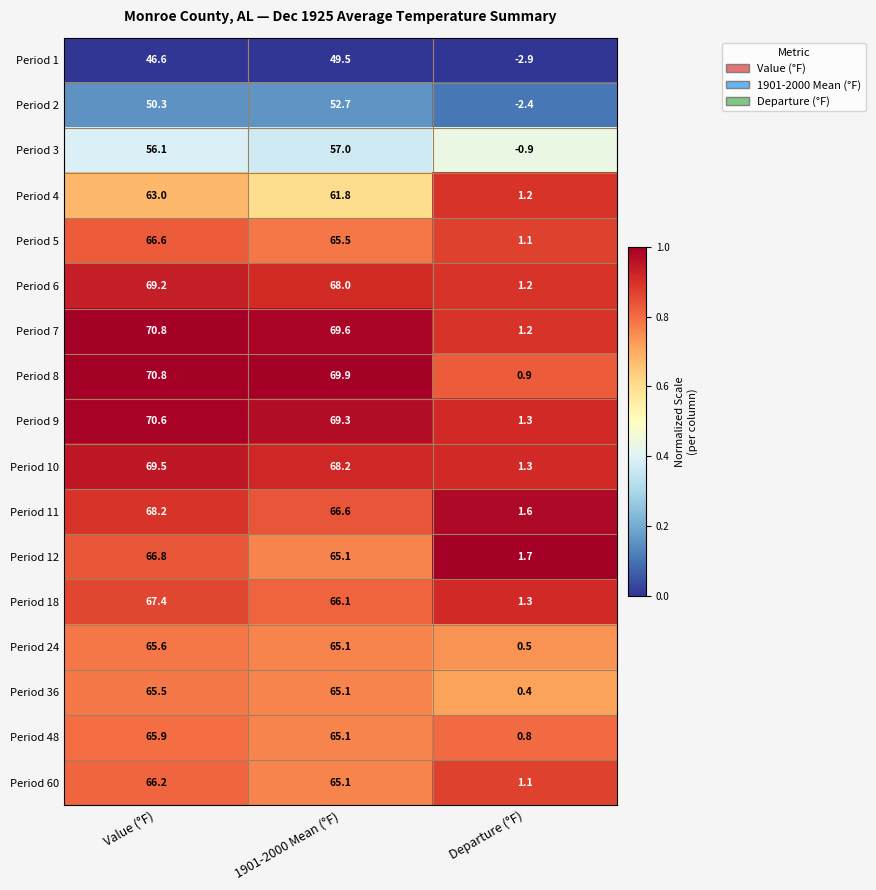

What is the spread (max minus min) of values at 1901-2000 Mean (°F)?

20.4